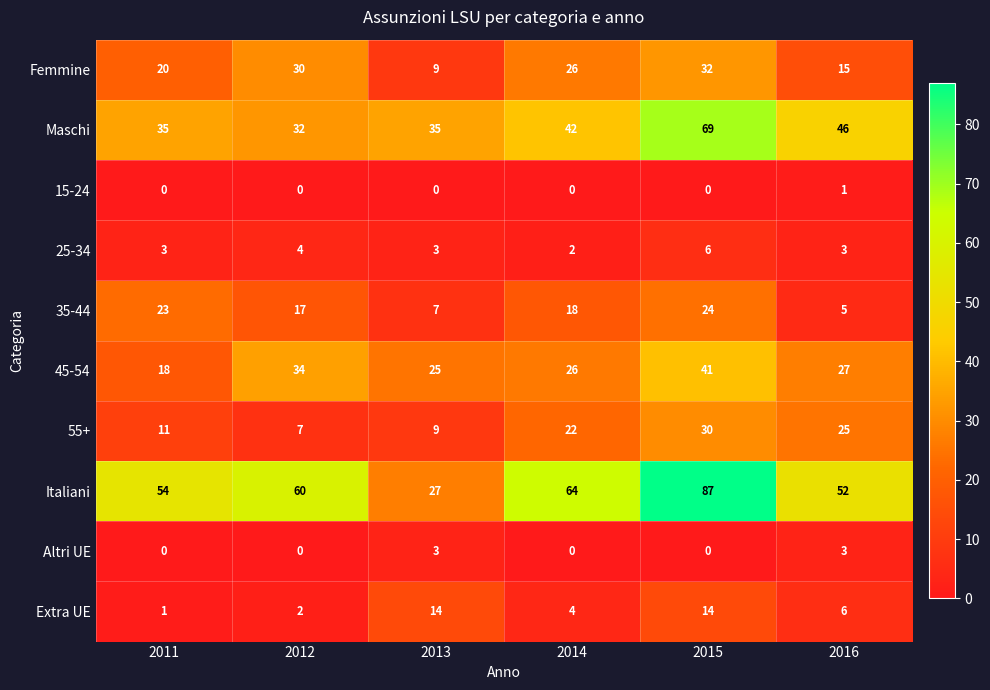

How many series are shown in this chart?

10